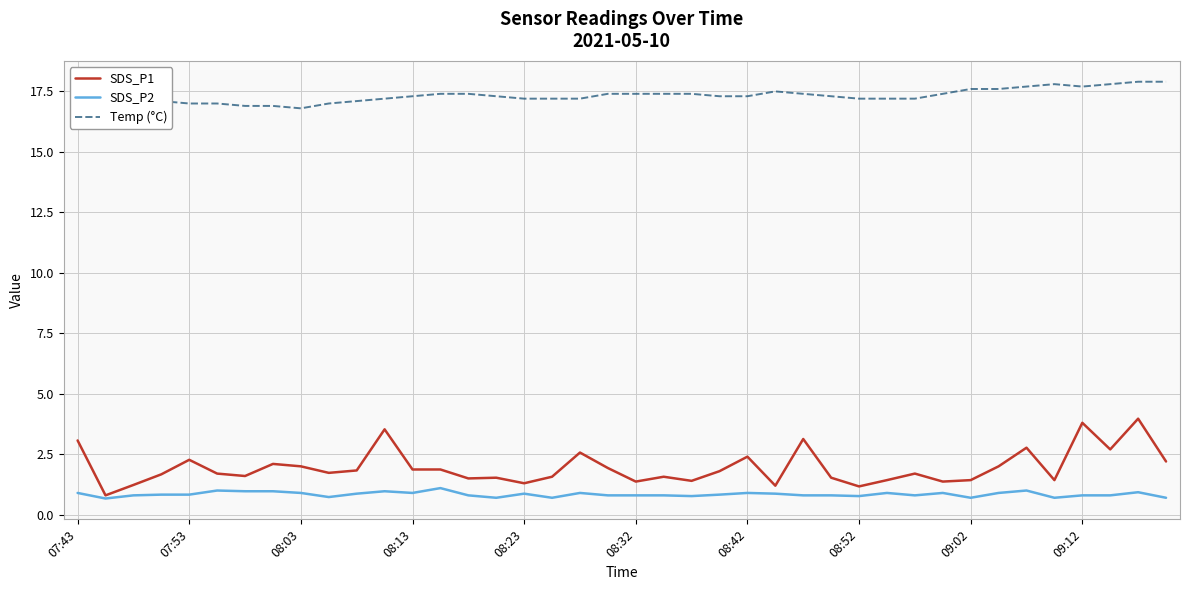

What is the difference between the maximum and minimum values in the Temp (°C) series?

1.1